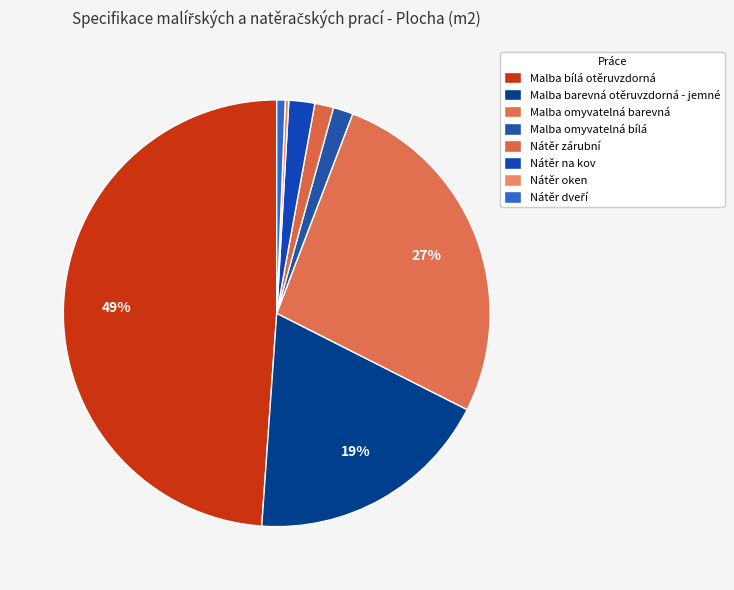

To the nearest percent, what is the difference between the largest and smallest slice percentages?

49%